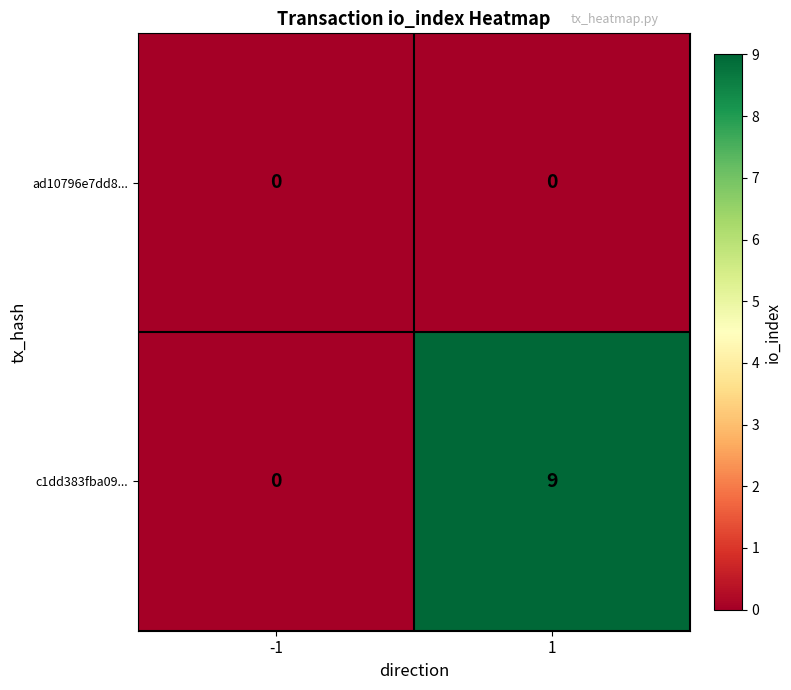

Between -1 and 1, which series saw the biggest shift?

c1dd383fba09...